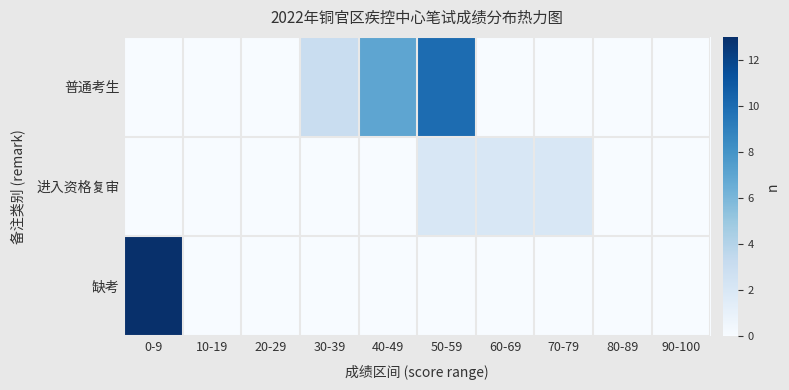

Which series has the widest spread of values?

缺考